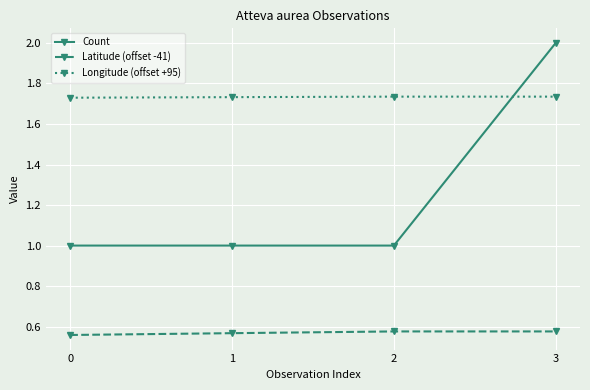

What is the value of the Count point at the 1st from the left?

1.0